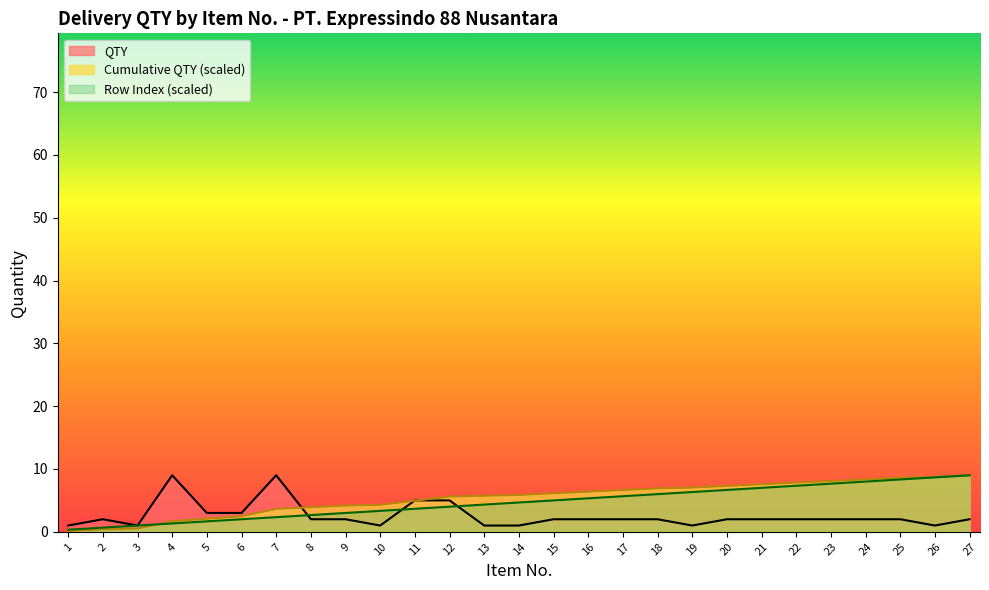

What is the value of the QTY point at the 27th from the left?

2.0